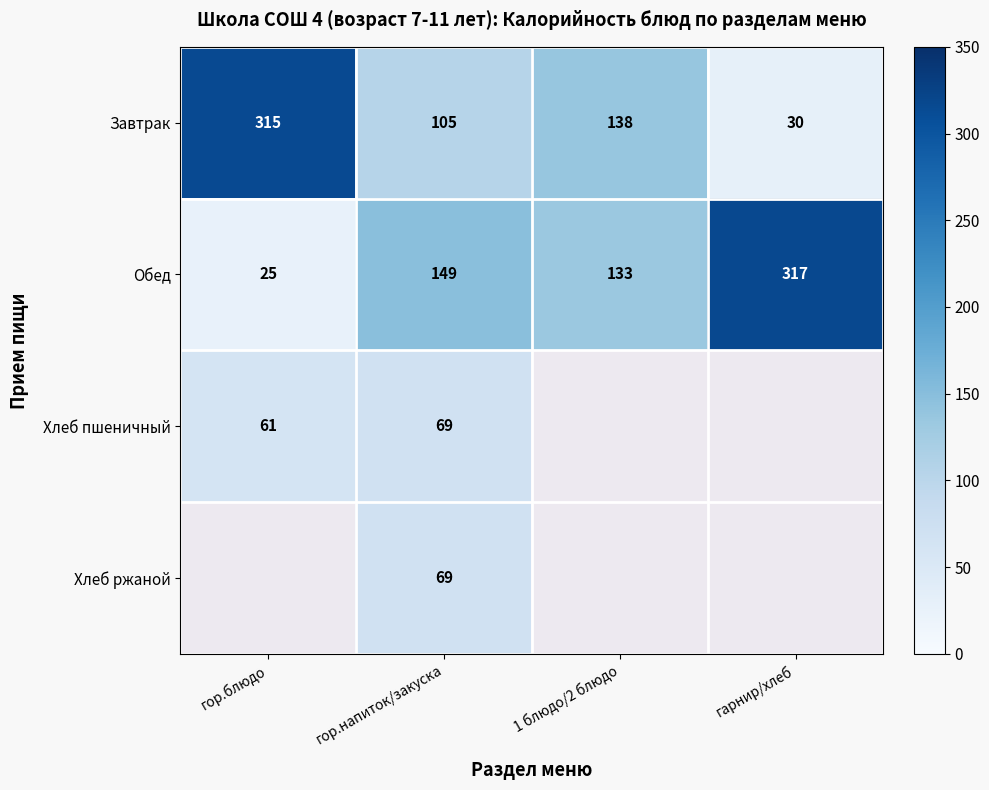

The value of Завтрак at гор.блюдо is 315. True or false?

True